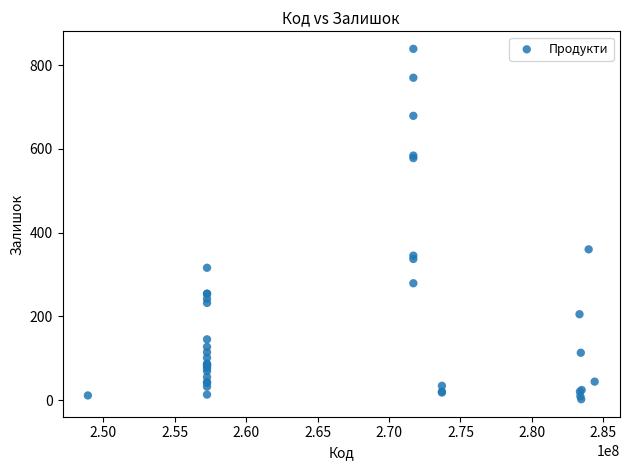

What Y value in the scatter plot is closest to 420?

360